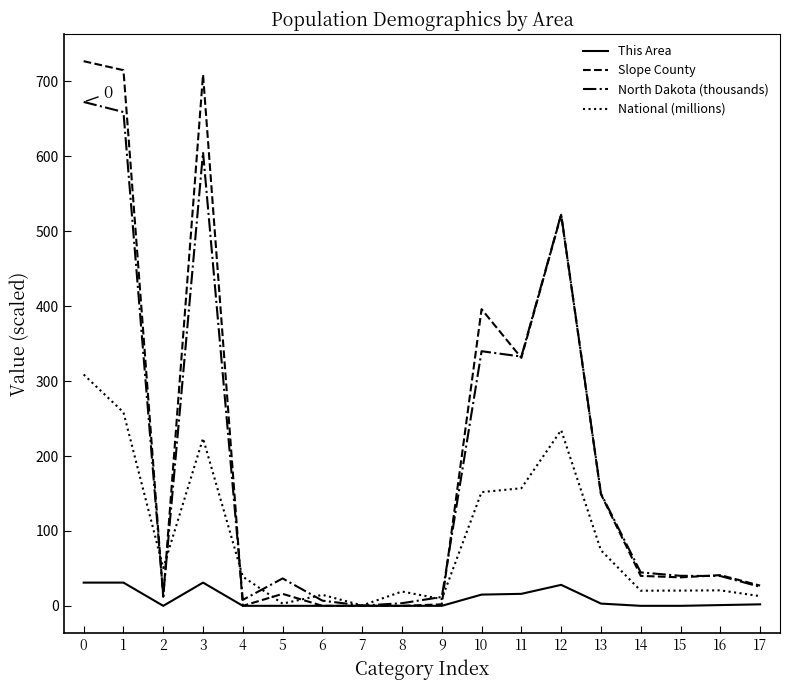

Is the value of North Dakota (thousands) at 1 greater than the value of This Area at 13?

Yes